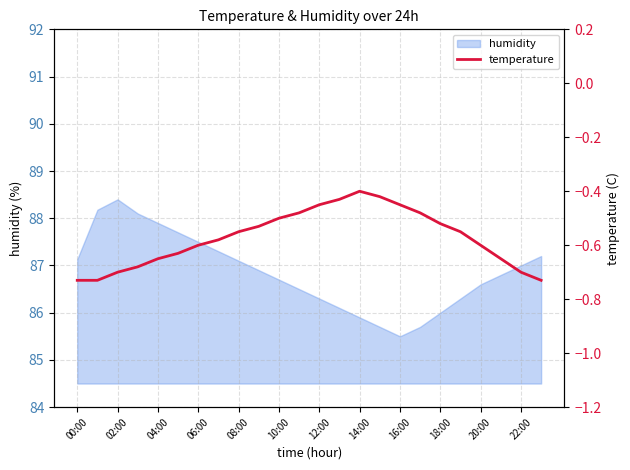

Which category has the lowest value in the humidity series?

16:00